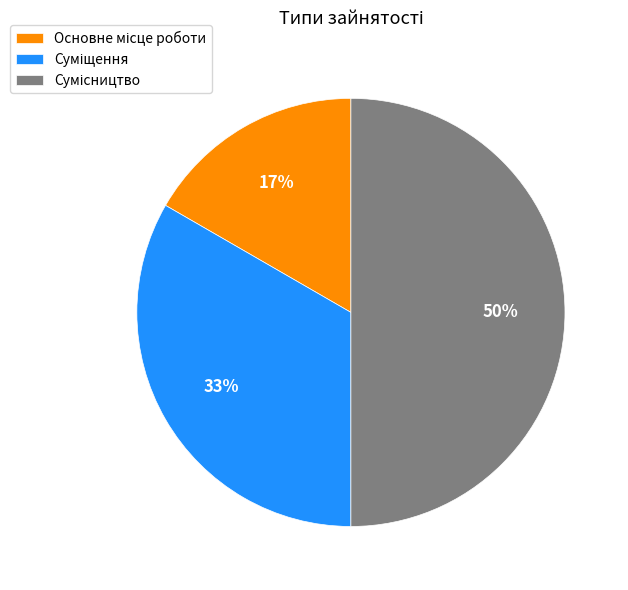

To the nearest percent, what is the difference between the largest and smallest slice percentages?

33%